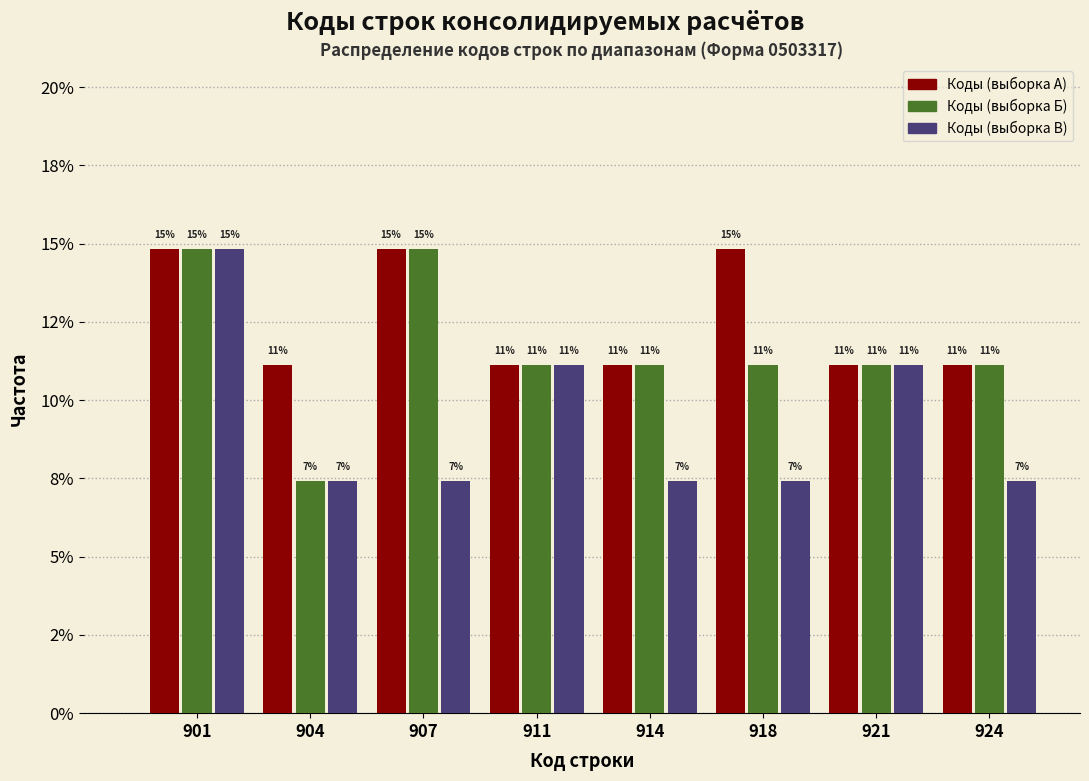

What are all the series names shown in the legend?

Коды (выборка А), Коды (выборка Б), Коды (выборка В)